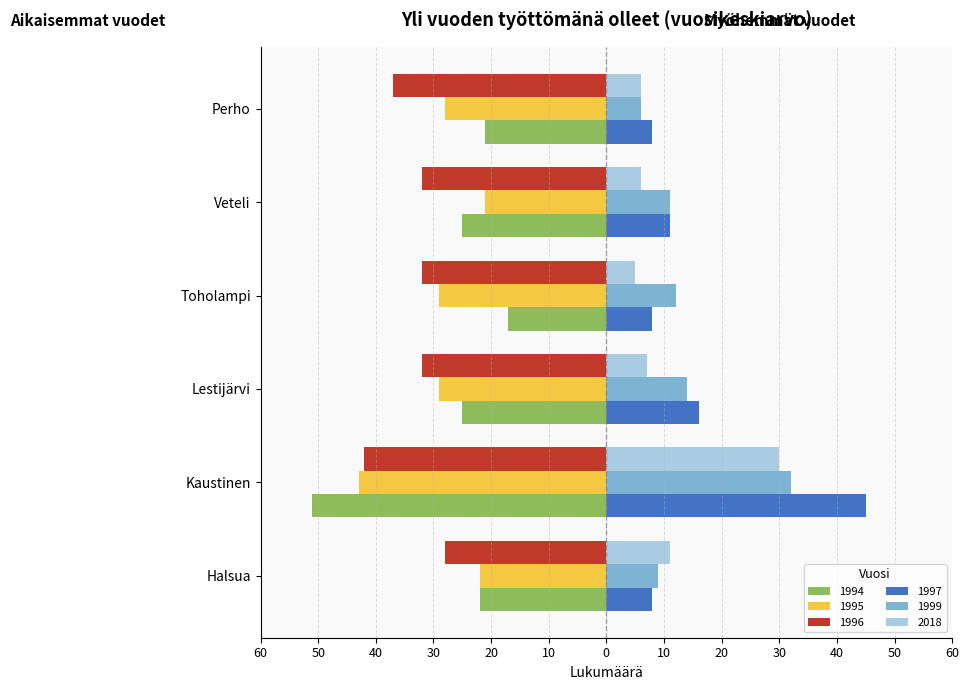

What are all the series names shown in the legend?

1994, 1995, 1996, 1997, 1999, 2018